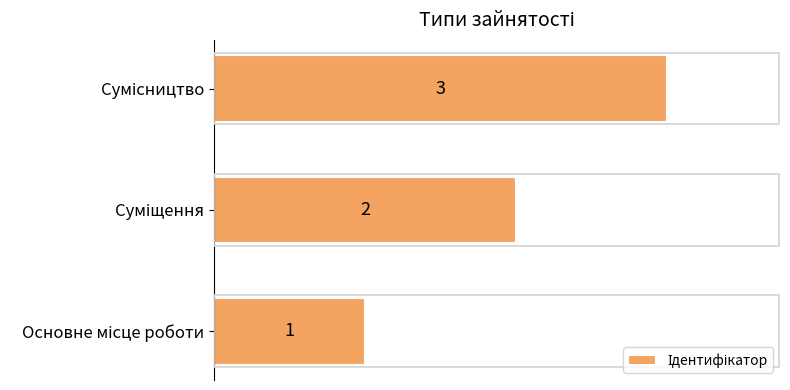

What is the sum of all values?

6